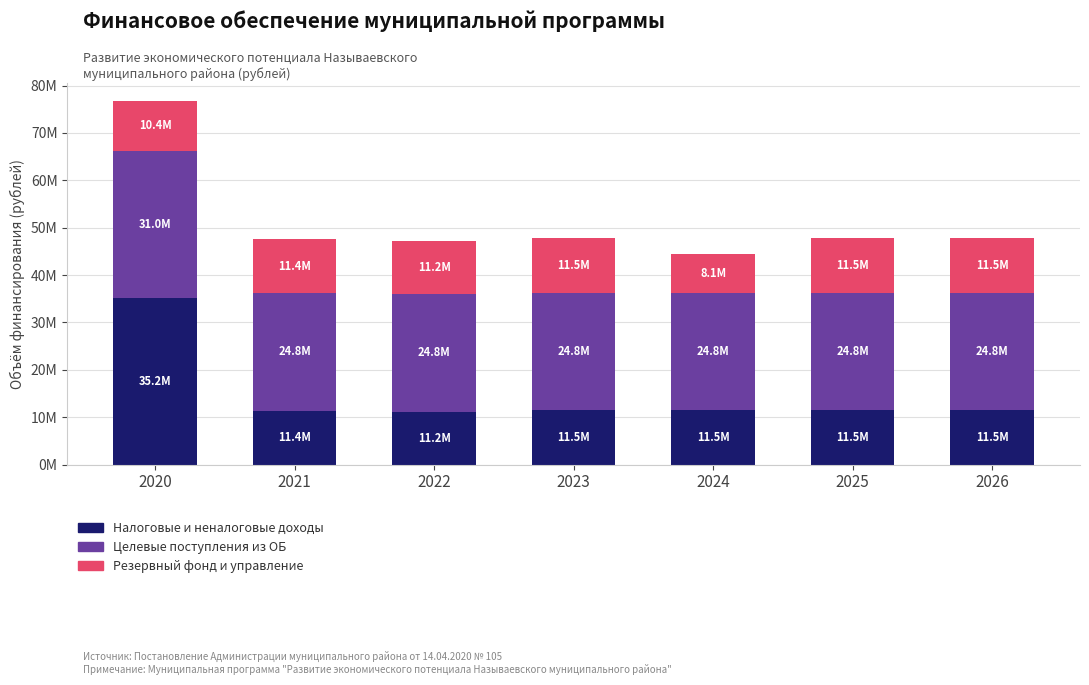

Is it true that Целевые поступления из ОБ equals 13582804.2 at 2021?

False